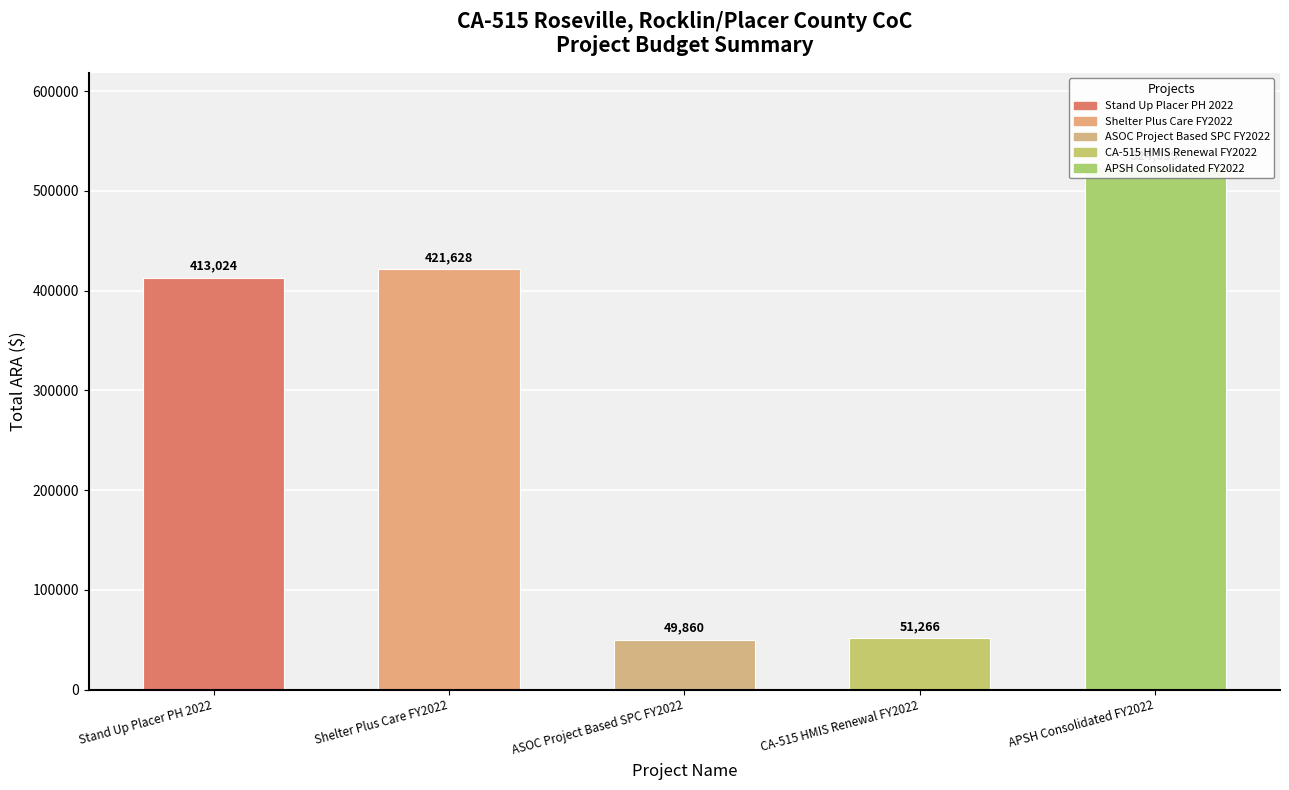

Rank the categories by value from highest to lowest.

APSH Consolidated FY2022, Shelter Plus Care FY2022, Stand Up Placer PH 2022, CA-515 HMIS Renewal FY2022, ASOC Project Based SPC FY2022